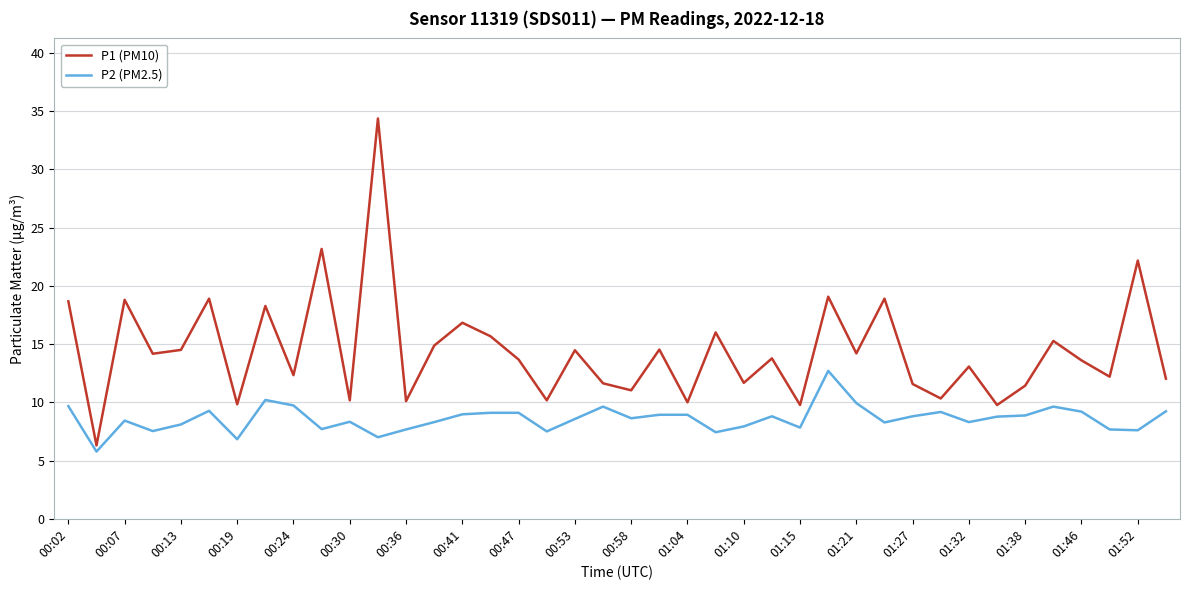

True or false: P1 (PM10) and P2 (PM2.5) cross at least once.

False